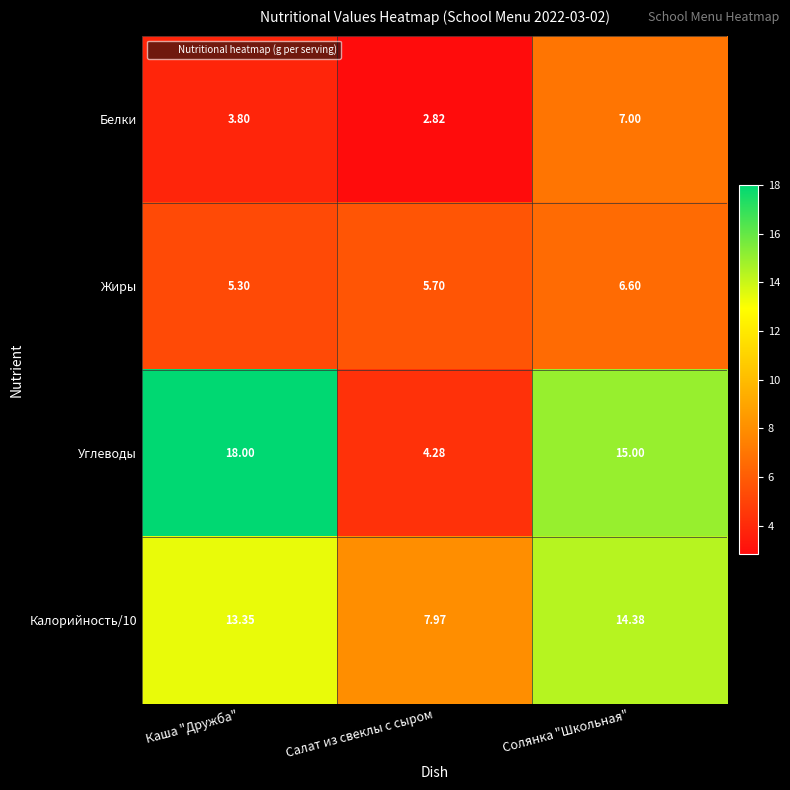

Rank the categories by Калорийность/10 value from lowest to highest.

Салат из свеклы с сыром, Каша "Дружба", Солянка "Школьная"